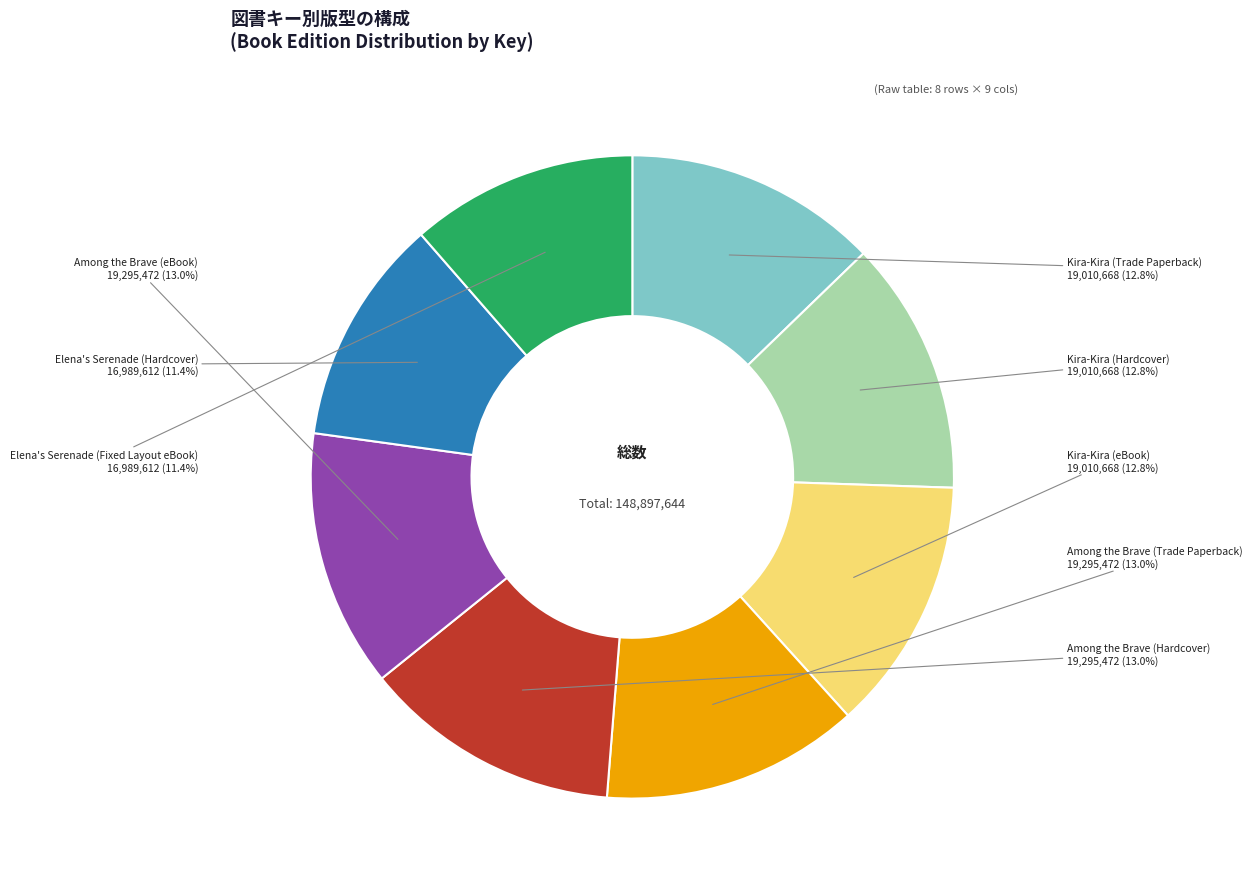

Is there any slice that represents more than half of the pie?

No